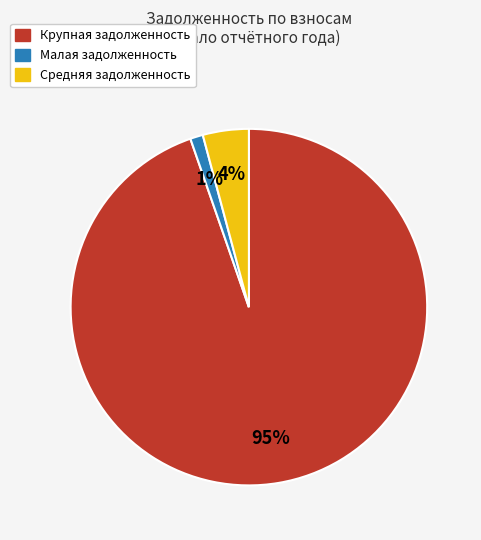

To the nearest percent, what is the average slice percentage?

33%